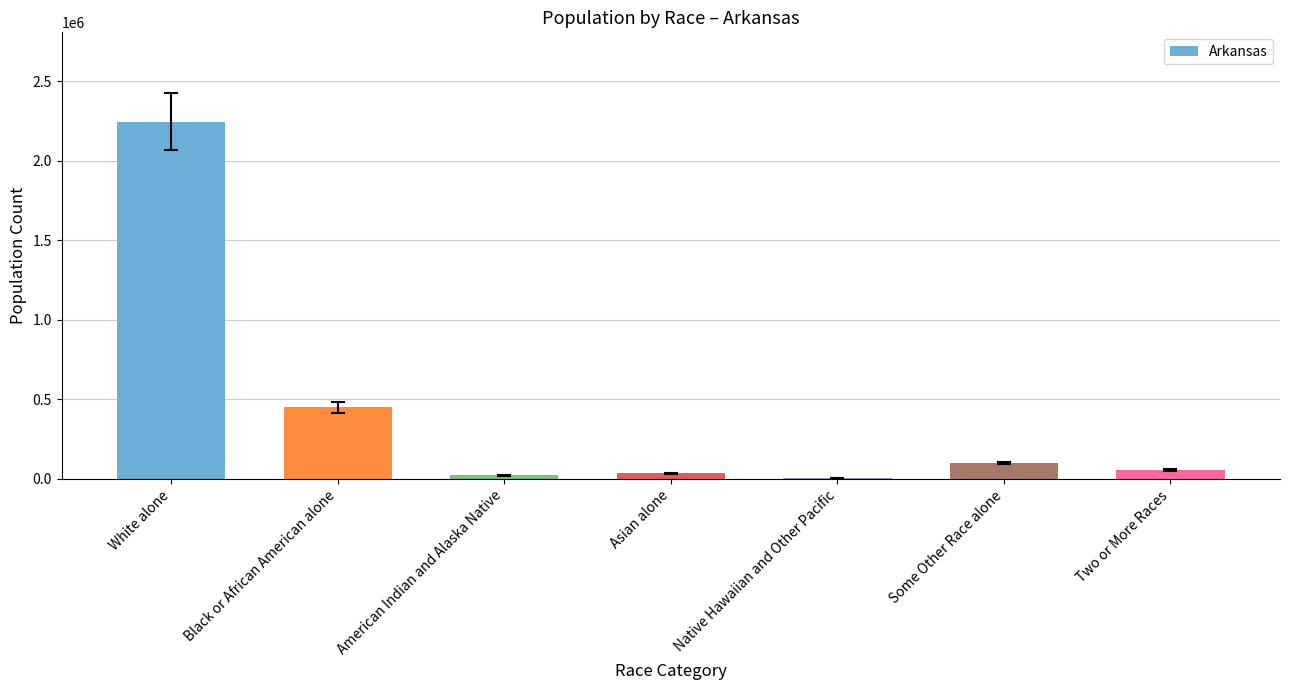

How many series are shown in this chart?

1